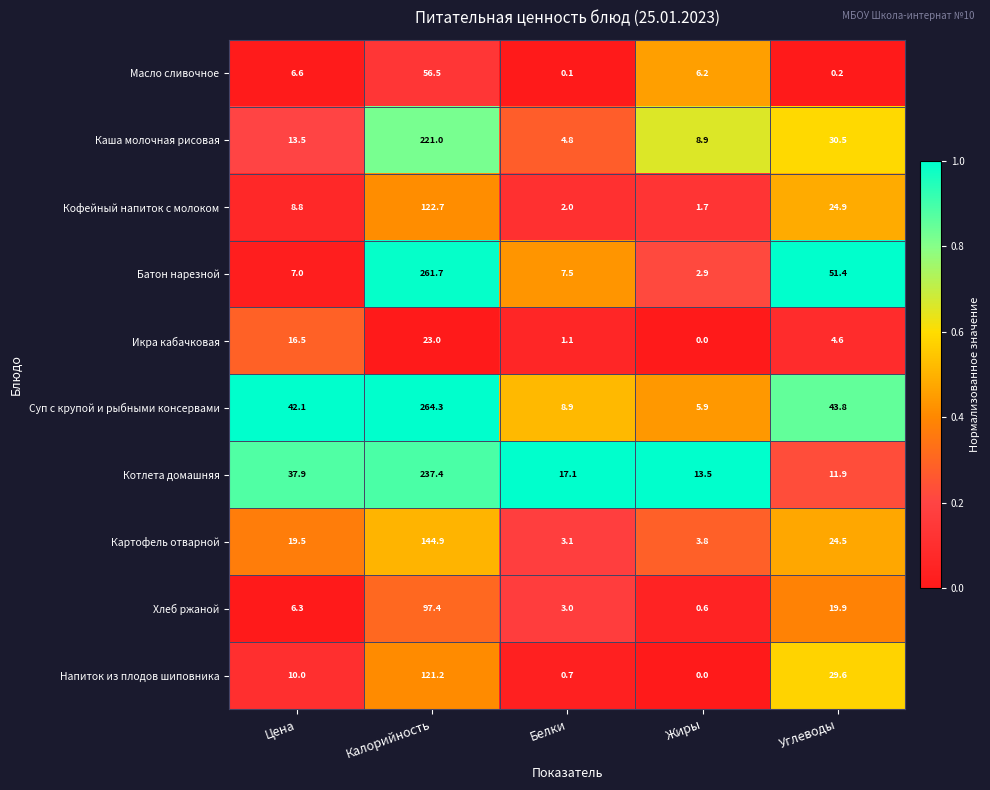

Rank the series by their maximum value, from lowest to highest.

Икра кабачковая, Масло сливочное, Хлеб ржаной, Напиток из плодов шиповника, Кофейный напиток с молоком, Картофель отварной, Каша молочная рисовая, Котлета домашняя, Батон нарезной, Суп с крупой и рыбными консервами